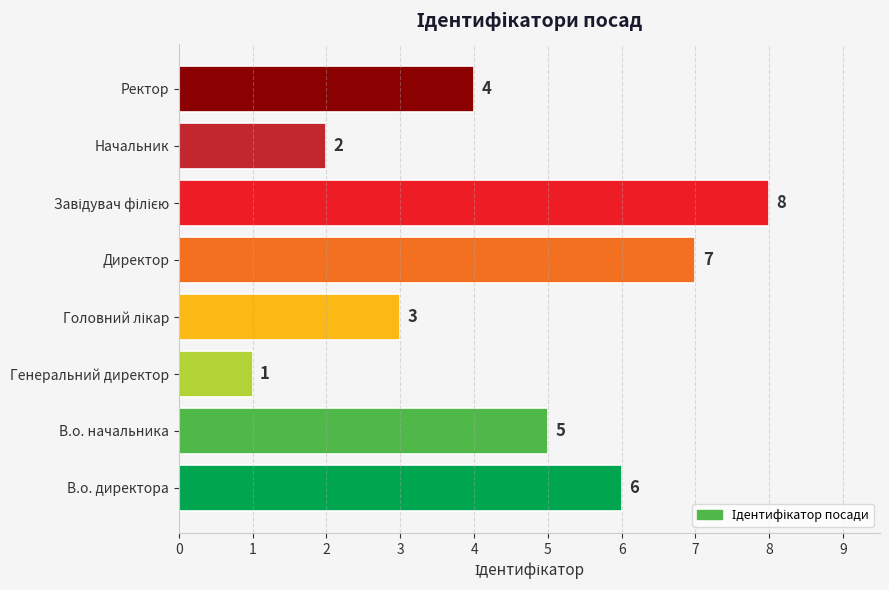

Where is the data nearest to the value 4?

Ректор